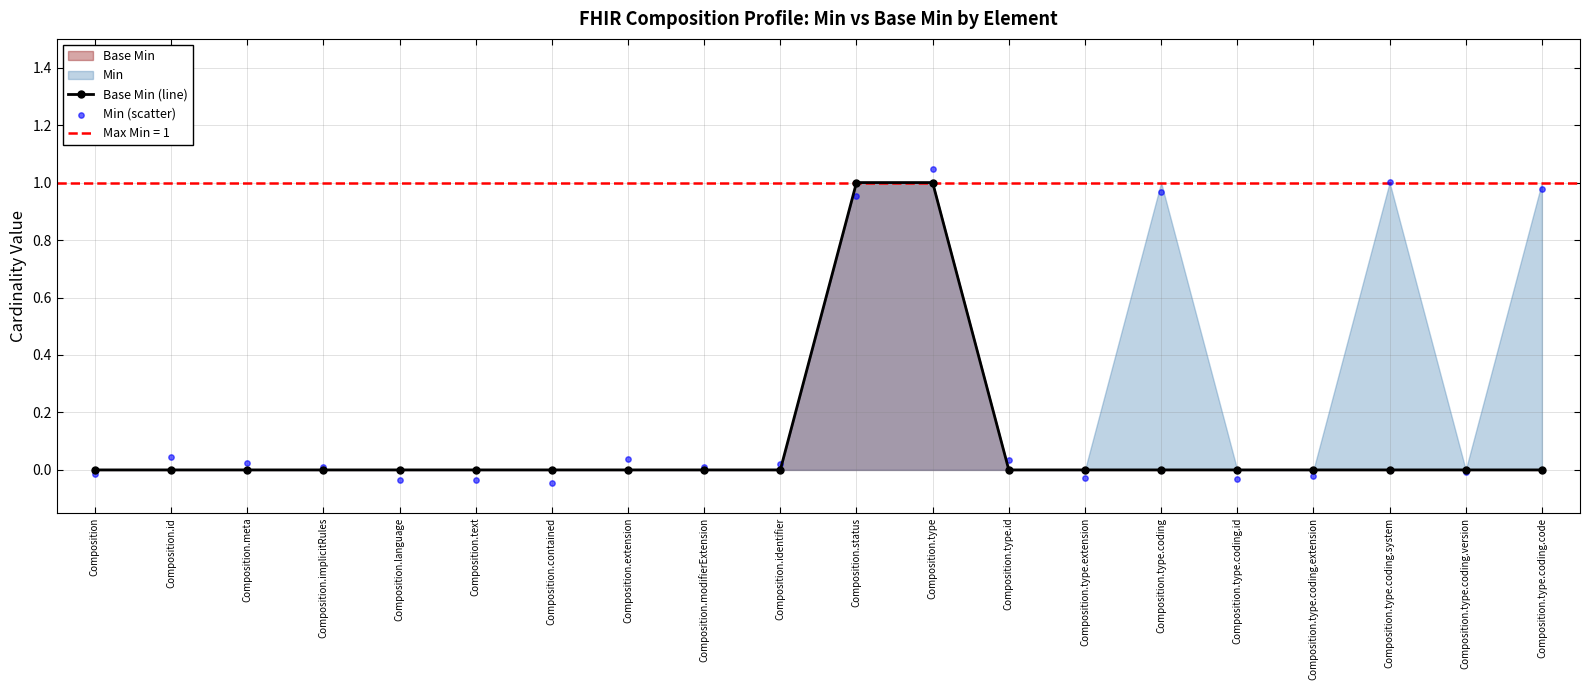

Which series contains the highest Y value?

Min (scatter)